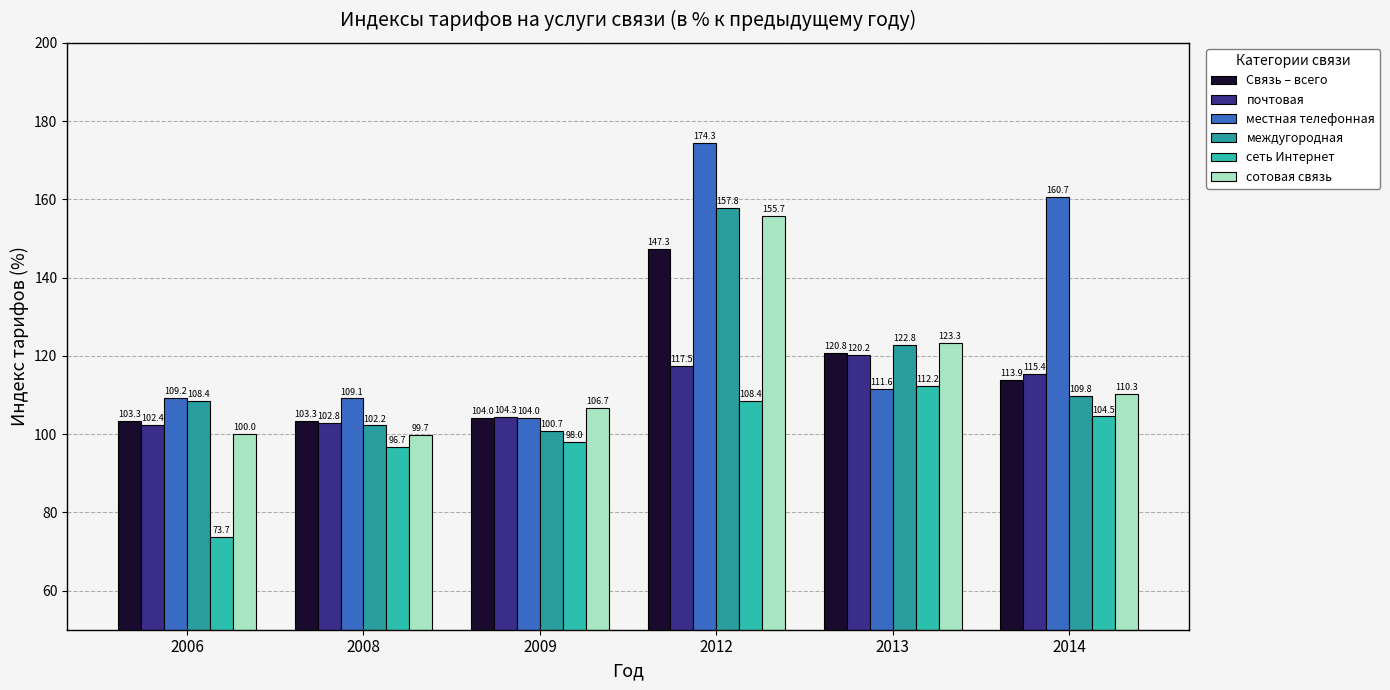

What are all the series names shown in the legend?

Связь – всего, почтовая, местная телефонная, междугородная, сеть Интернет, сотовая связь